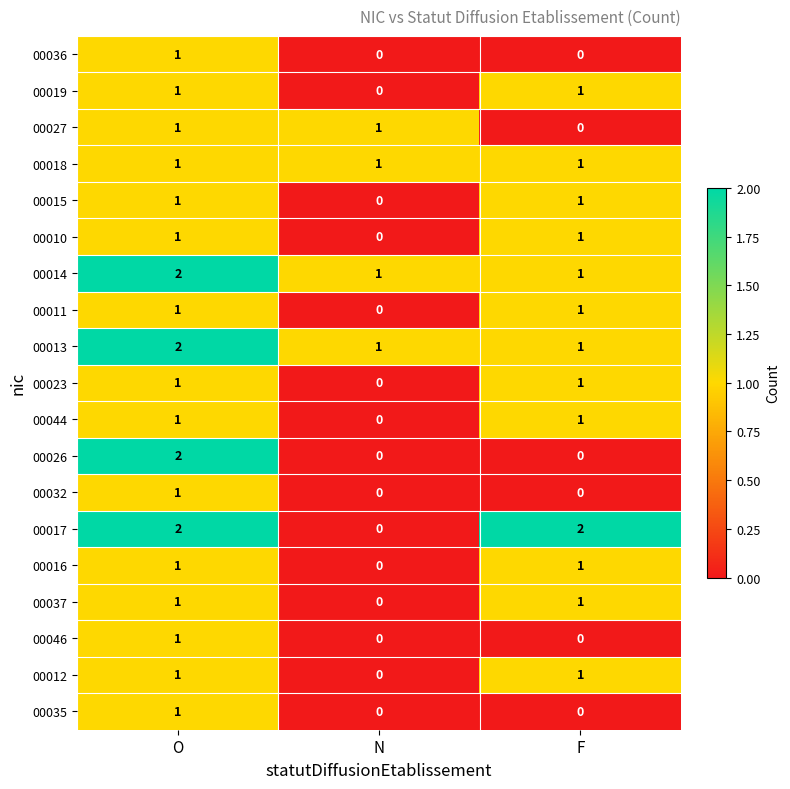

Is it true that 00018 equals 2 at N?

False